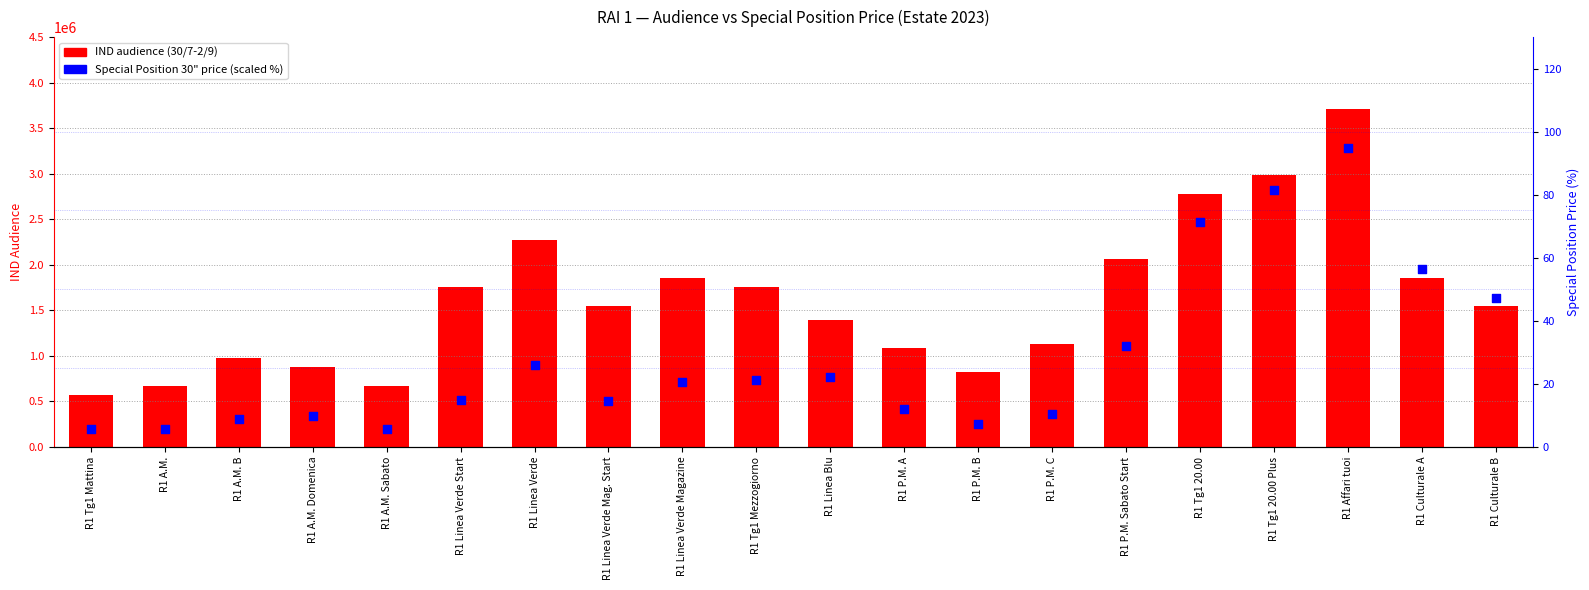

Which series reaches the minimum Y coordinate?

Special Position 30" price (scaled %)